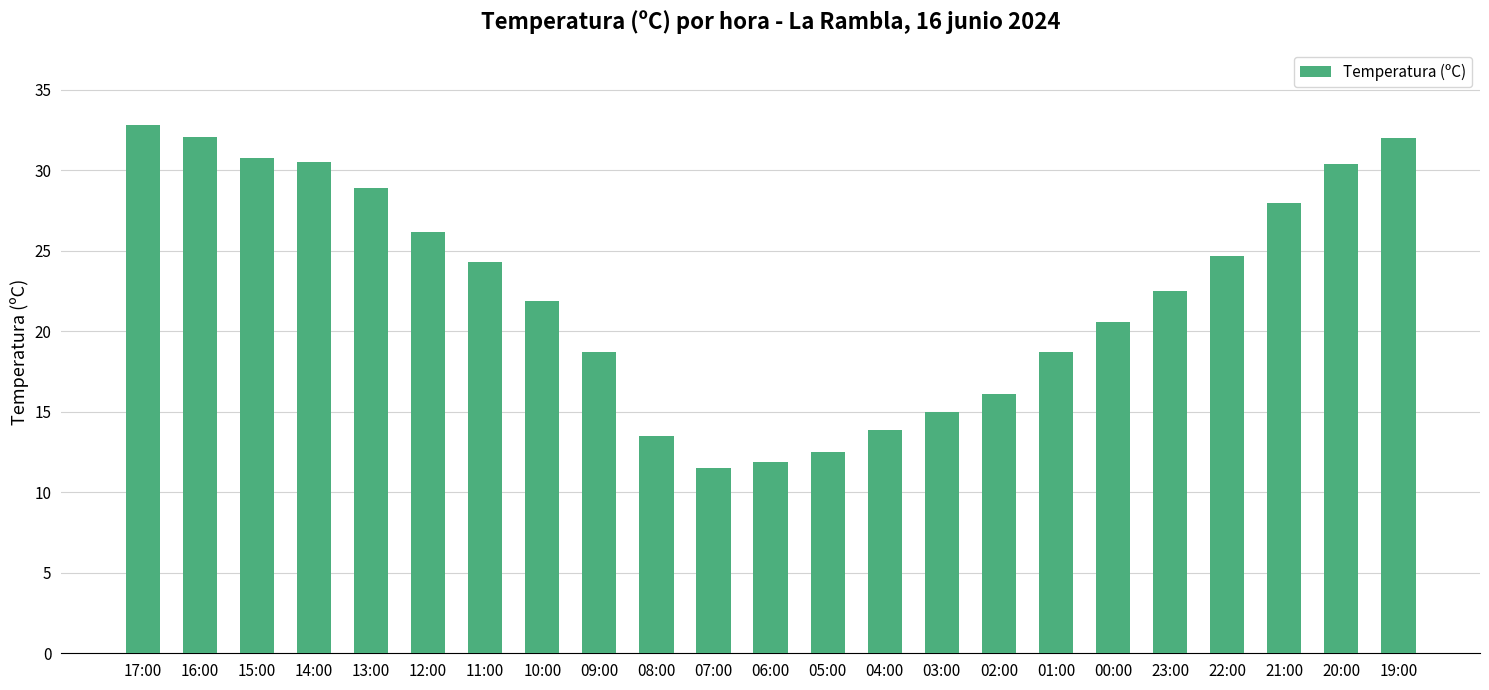

What is the label of the 18th bar from the left?

00:00